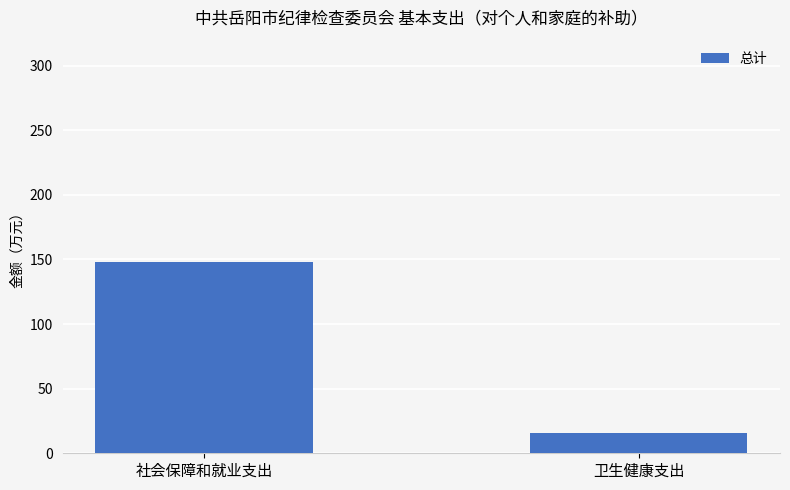

What is the difference between the maximum and minimum values?

132.8